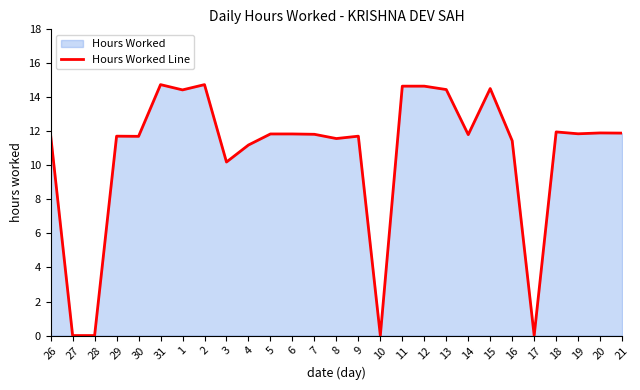

List the labels in order of value, smallest first.

27, 28, 10, 17, 3, 4, 16, 8, 30, 29, 9, 26, 14, 7, 5, 6, 19, 21, 20, 18, 1, 13, 15, 11, 12, 31, 2